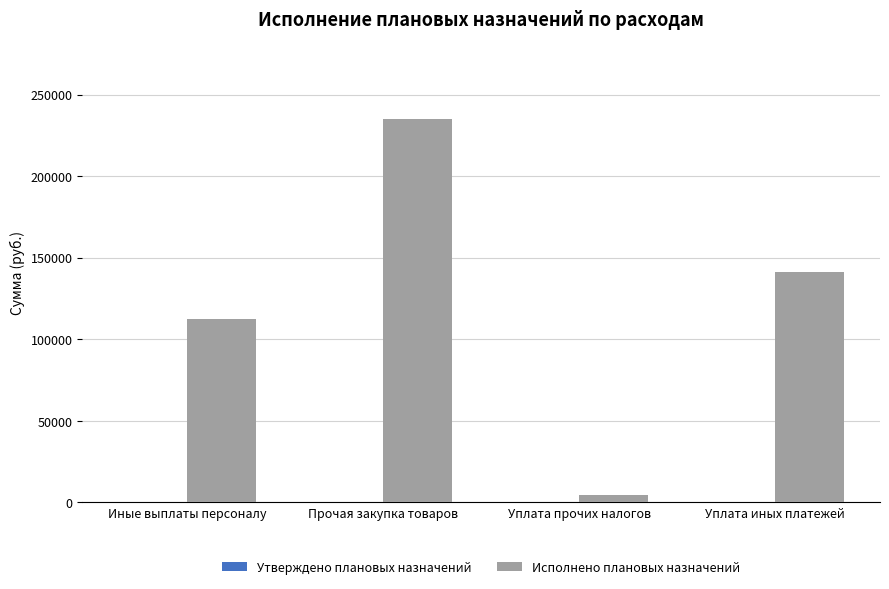

What is the average value?

123312.3